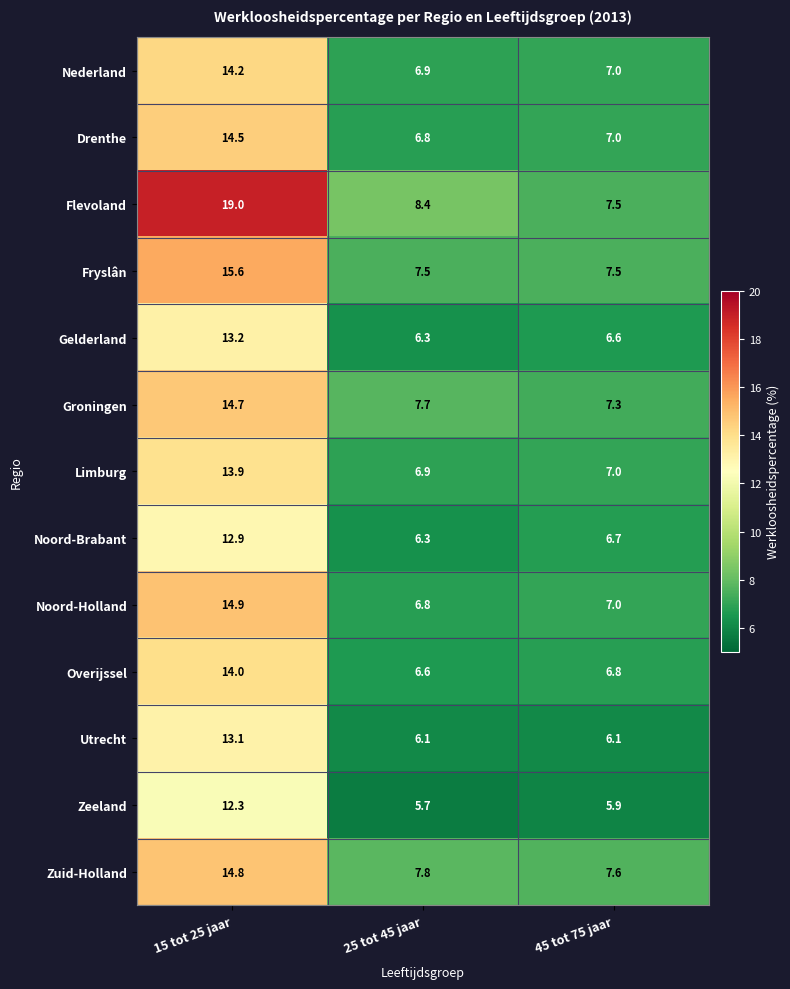

What is the sum of all Noord-Brabant values?

25.9